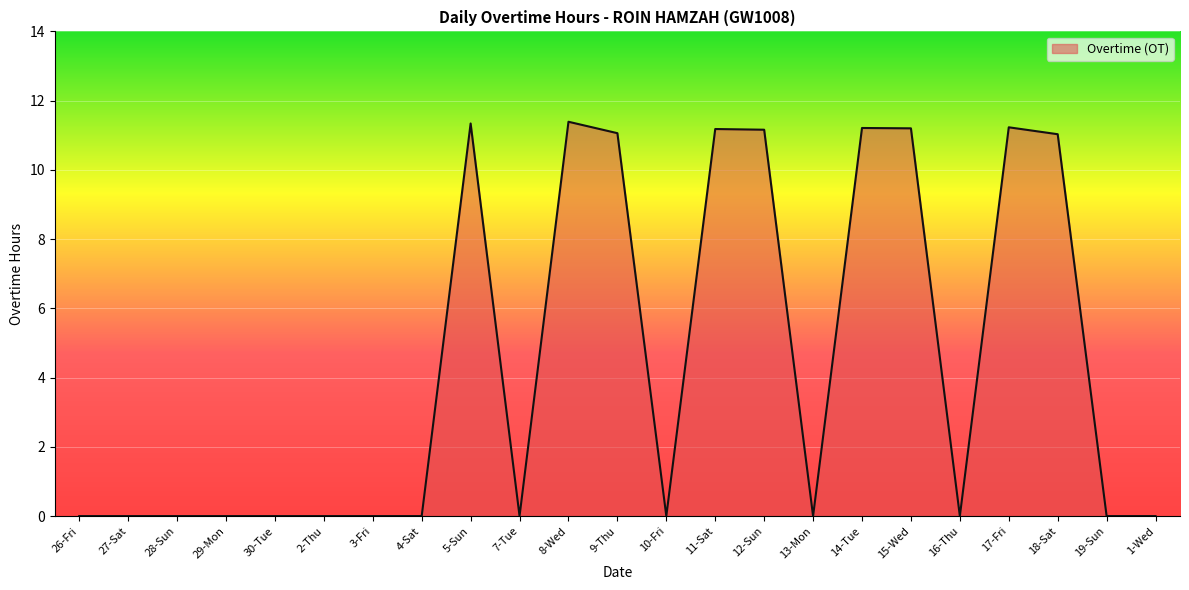

The value at 3-Fri is 0.0. True or false?

True